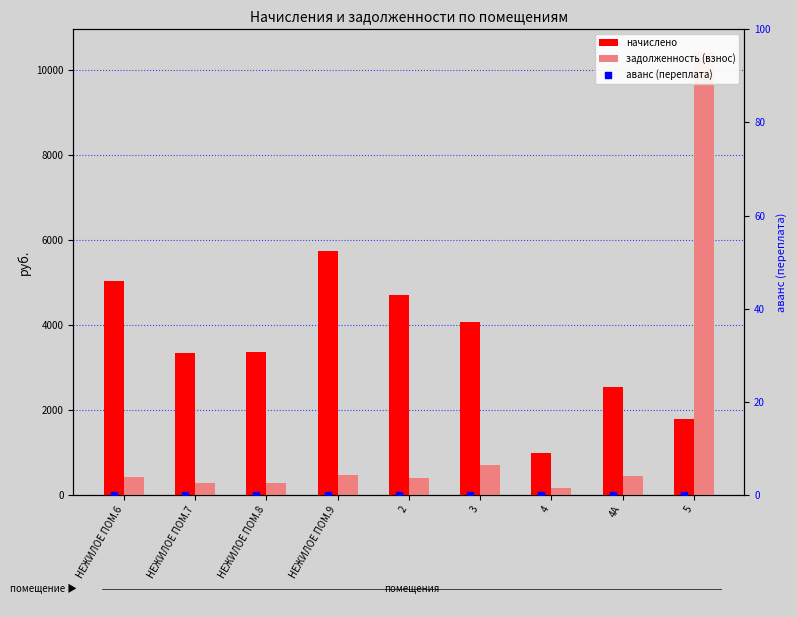

Which series has the largest total across all categories?

начислено